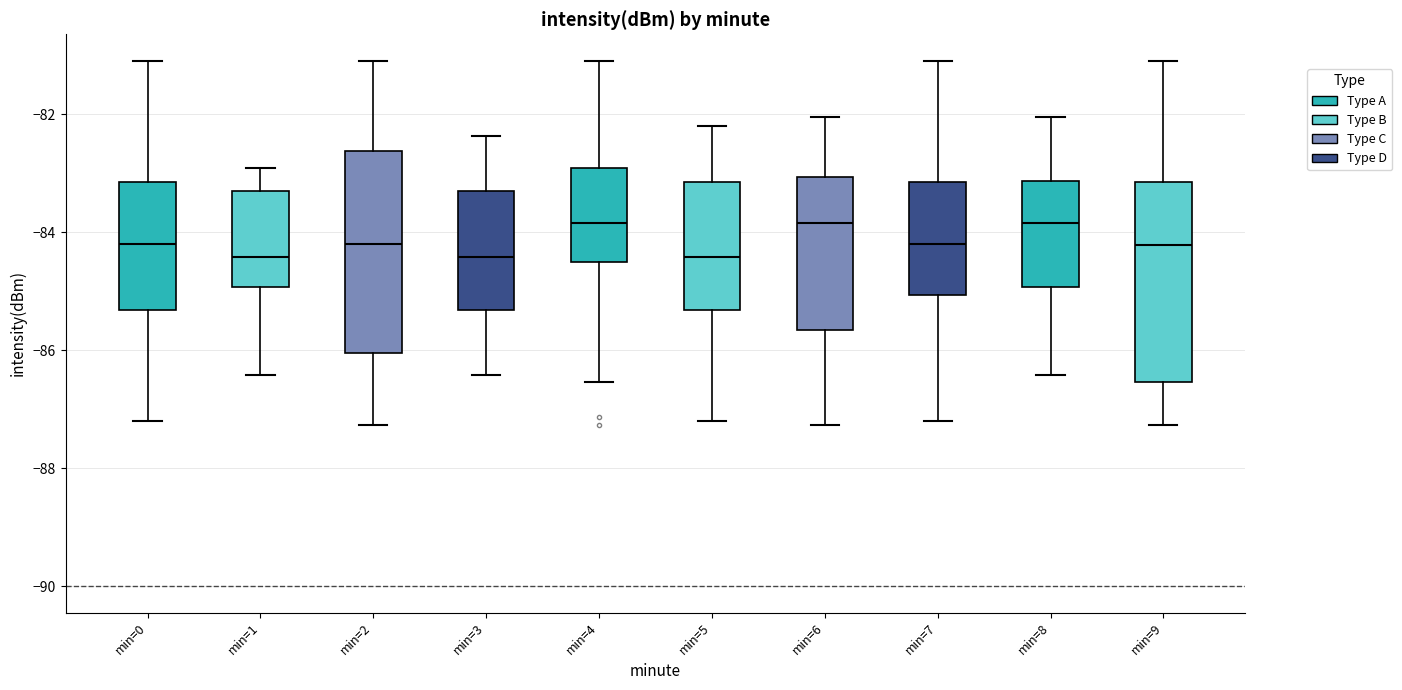

Where does the lower whisker of the box for min=6 end on the y-axis? The values are not printed on the chart, so give them approximately, as read against the axis.

-87.2